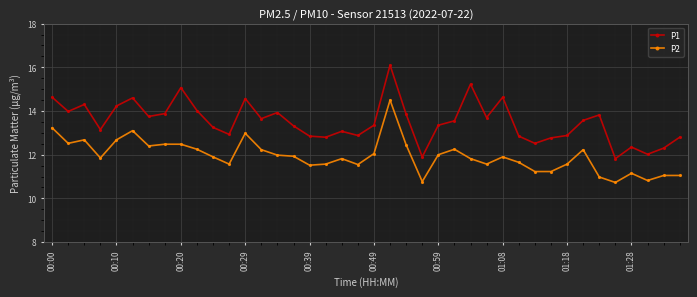

What are all the series names shown in the legend?

P1, P2